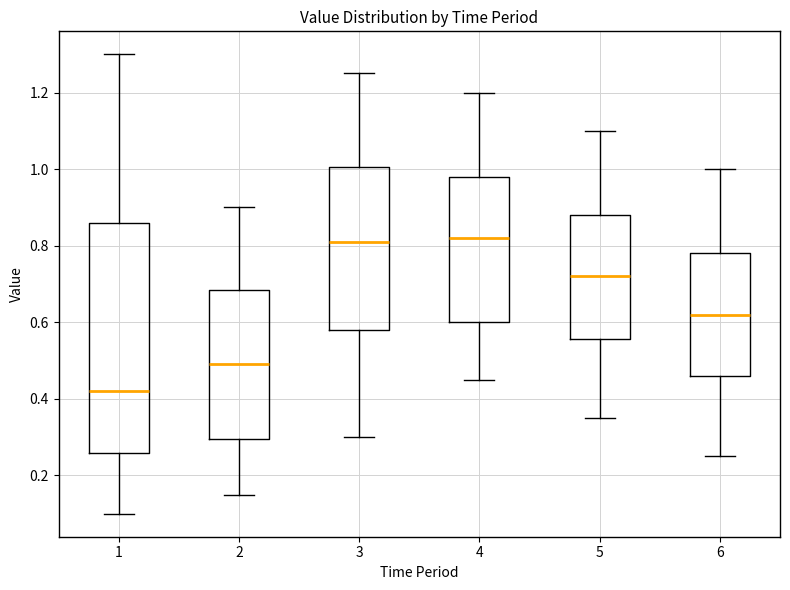

Reading left to right, read every box against the y-axis: the position of its median line, the range the box covers, and the ends of its whiskers. The values are not printed on the chart, so give them approximately, as read against the axis.

1: median 0.42, box 0.26 to 0.86, whiskers 0.10 to 1.30
2: median 0.50, box 0.30 to 0.68, whiskers 0.16 to 0.90
3: median 0.82, box 0.58 to 1.00, whiskers 0.30 to 1.26
4: median 0.82, box 0.60 to 0.98, whiskers 0.46 to 1.20
5: median 0.72, box 0.56 to 0.88, whiskers 0.36 to 1.10
6: median 0.62, box 0.46 to 0.78, whiskers 0.26 to 1.00